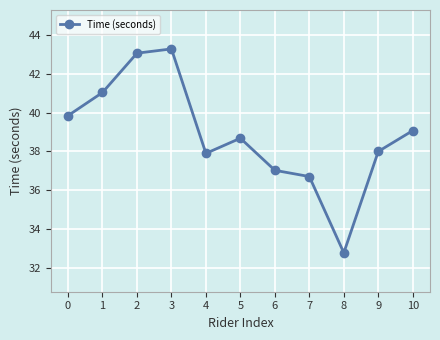

What is the sum of all values?

427.4